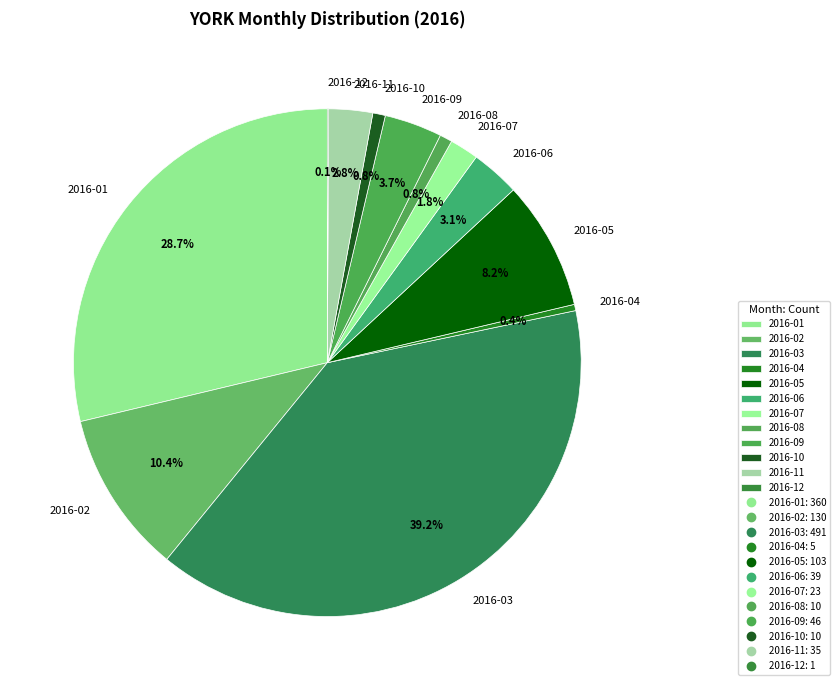

The 2016-03 slice represents 50% of the pie. True or false?

False